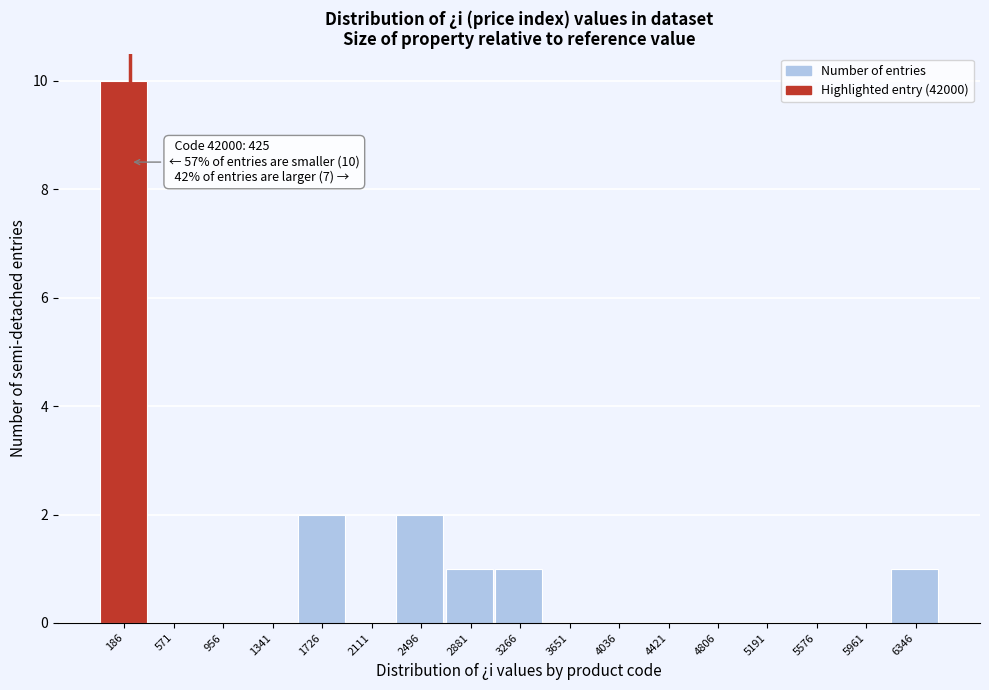

Reading left to right, list all the values displayed in this chart.

186=10	571=0	956=0	1341=0	1726=2	2111=0	2496=2	2881=1	3266=1	3651=0	4036=0	4421=0	4806=0	5191=0	5576=0	5961=0	6346=1